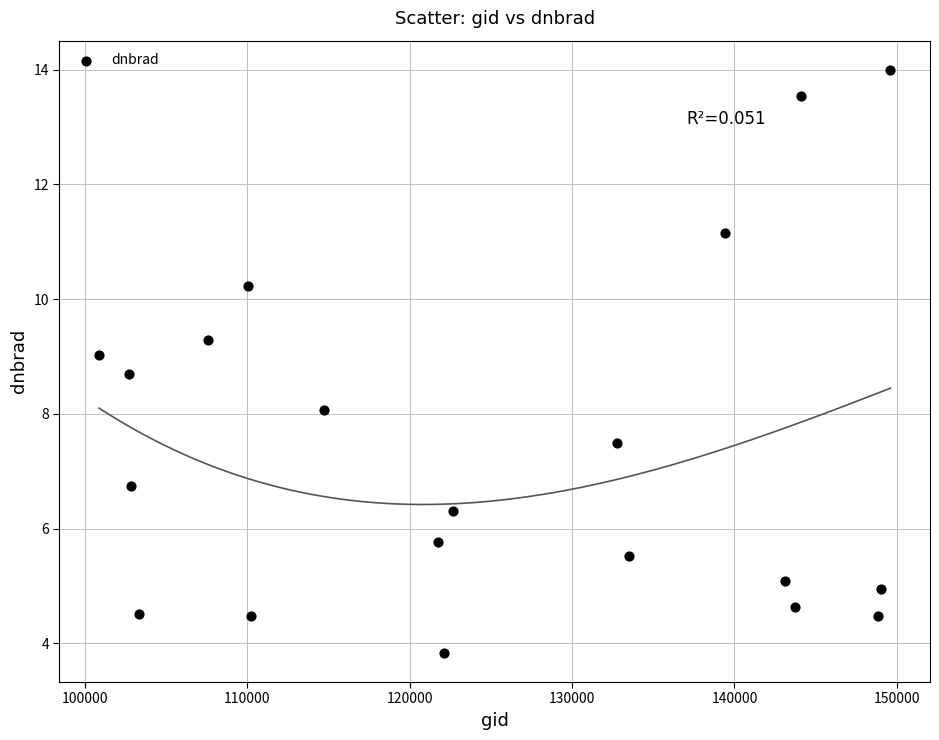

What is the range of X values (max minus min)?

48716.0